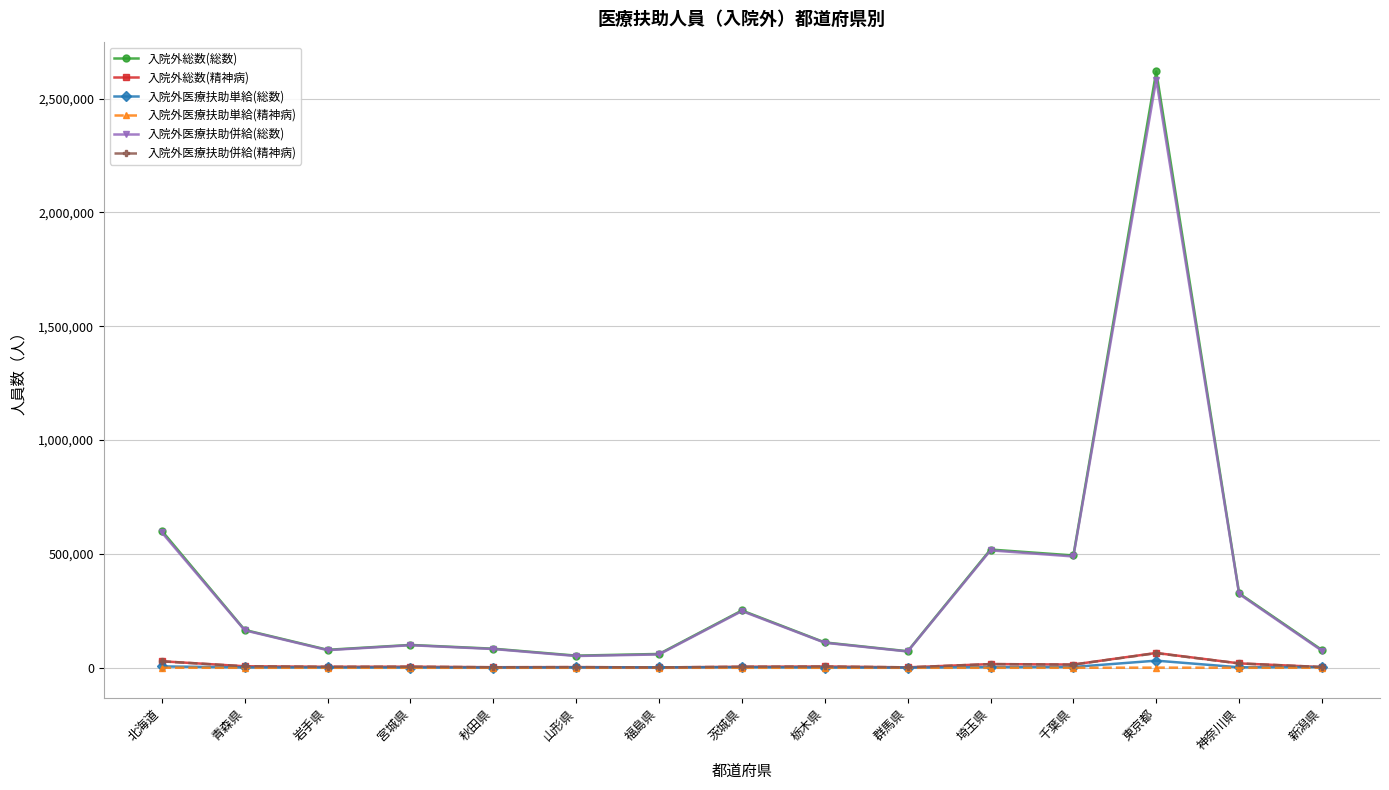

True or false: 入院外医療扶助単給(精神病) and 入院外総数(総数) cross at least once.

False